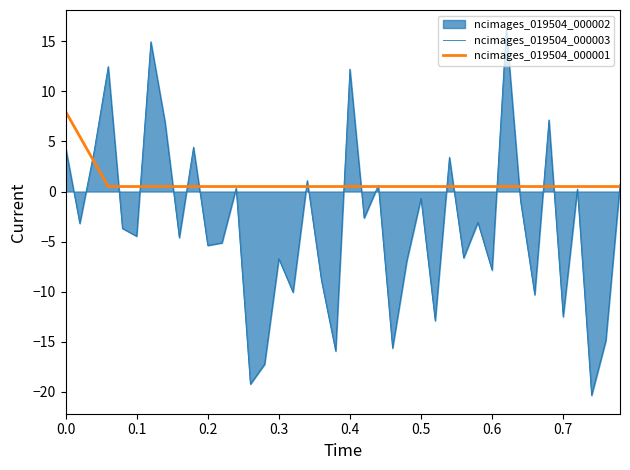

How many categories are shown in the chart?

40